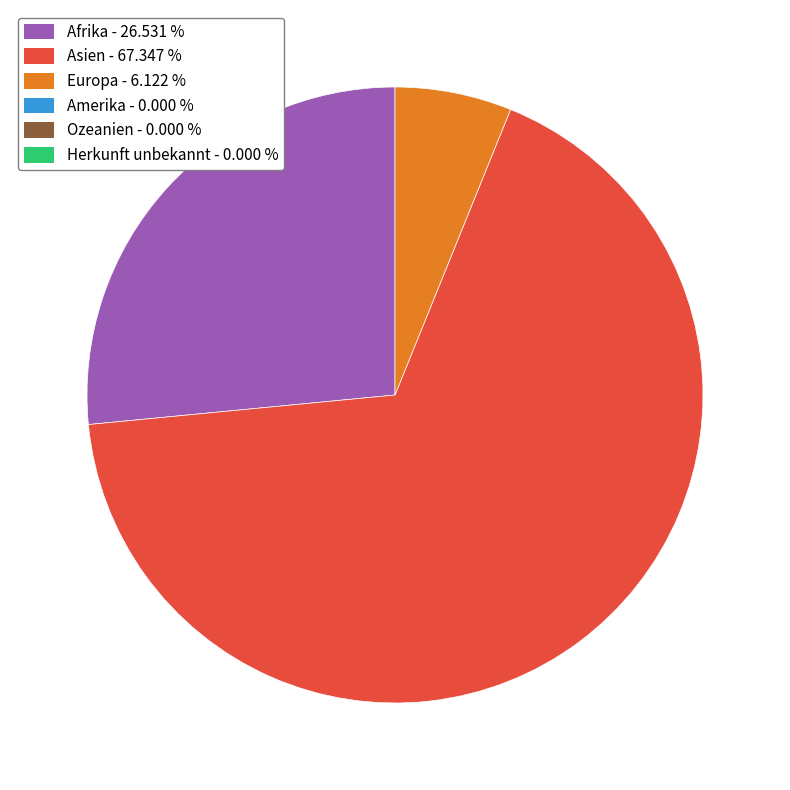

Is there a majority slice in this chart?

Yes